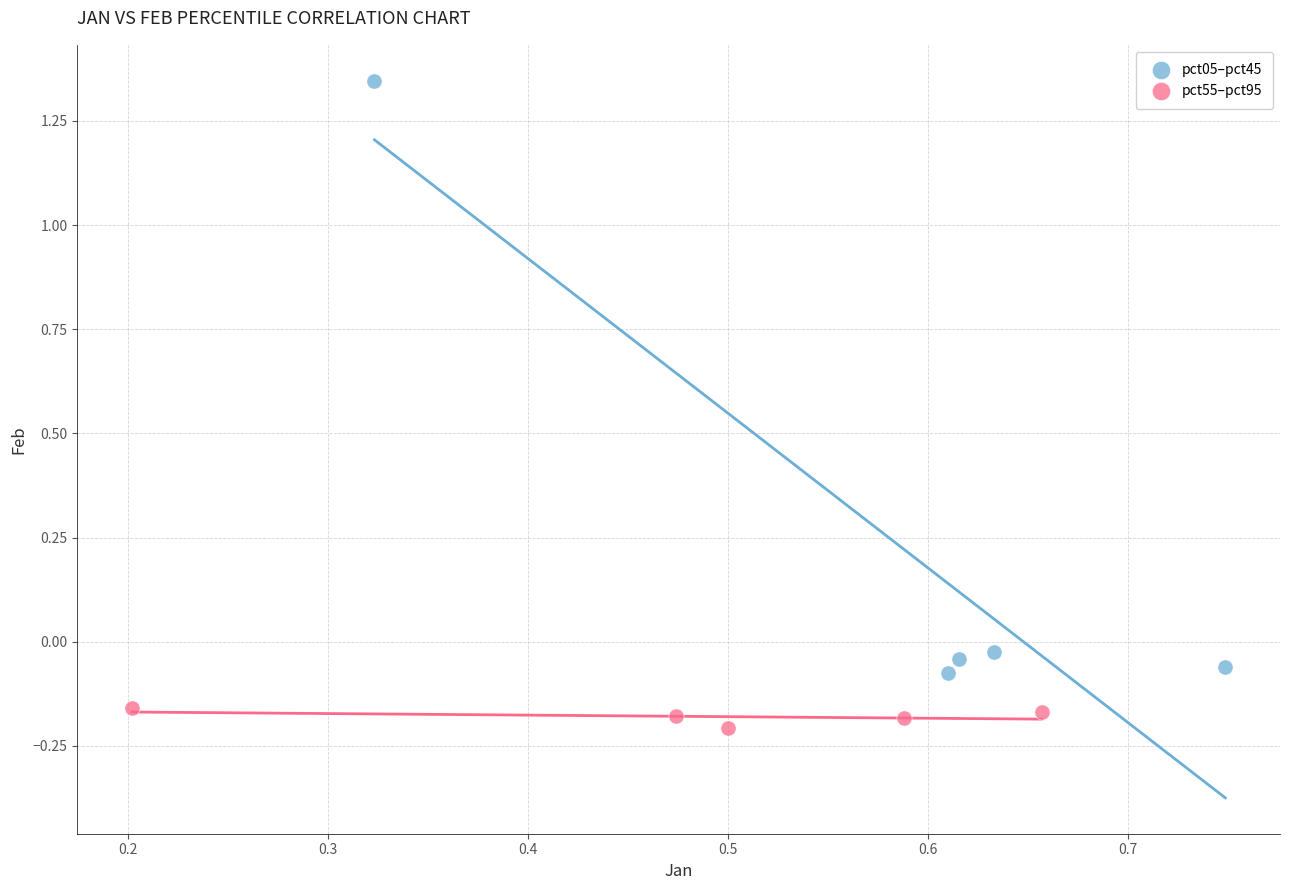

Which series has the widest spread of Y values?

pct05–pct45